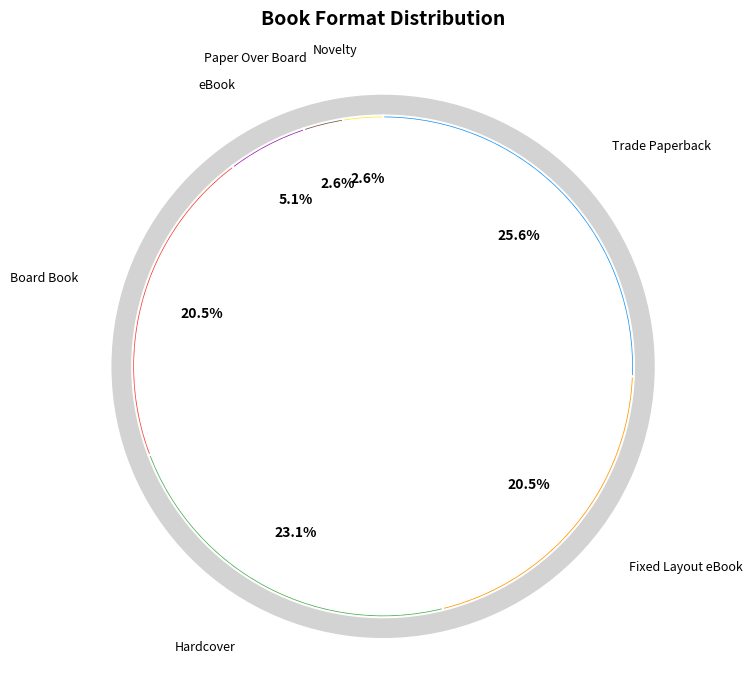

Which category has the biggest portion of the pie?

Trade Paperback